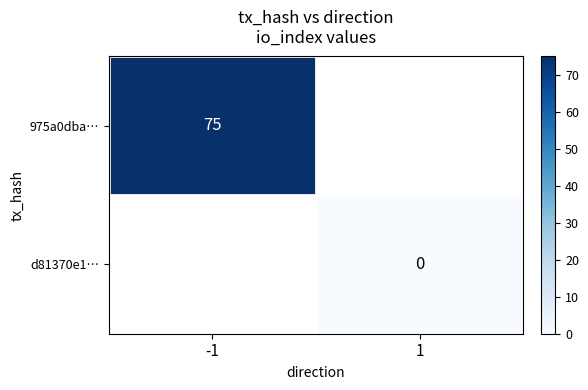

Is it true that 975a0dba… equals 38 at -1?

False